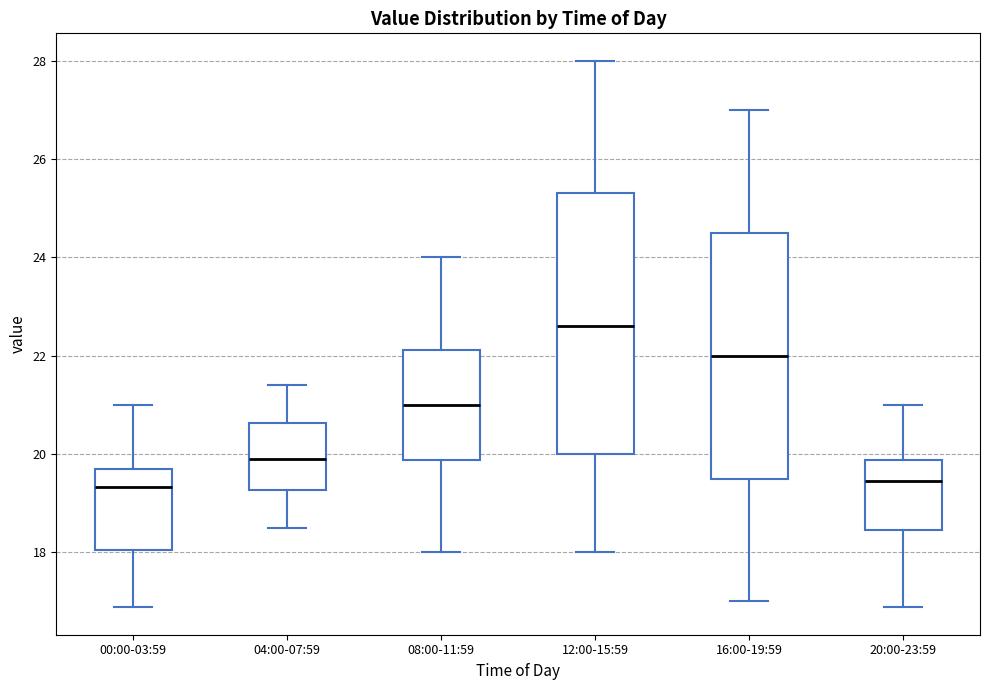

Reading left to right, read every box against the y-axis: the position of its median line, the range the box covers, and the ends of its whiskers. The values are not printed on the chart, so give them approximately, as read against the axis.

00:00-03:59: median 19.4, box 18.0 to 19.6, whiskers 16.8 to 21.0
04:00-07:59: median 20.0, box 19.2 to 20.6, whiskers 18.6 to 21.4
08:00-11:59: median 21.0, box 19.8 to 22.2, whiskers 18.0 to 24.0
12:00-15:59: median 22.6, box 20.0 to 25.4, whiskers 18.0 to 28.0
16:00-19:59: median 22.0, box 19.6 to 24.6, whiskers 17.0 to 27.0
20:00-23:59: median 19.4, box 18.4 to 19.8, whiskers 16.8 to 21.0